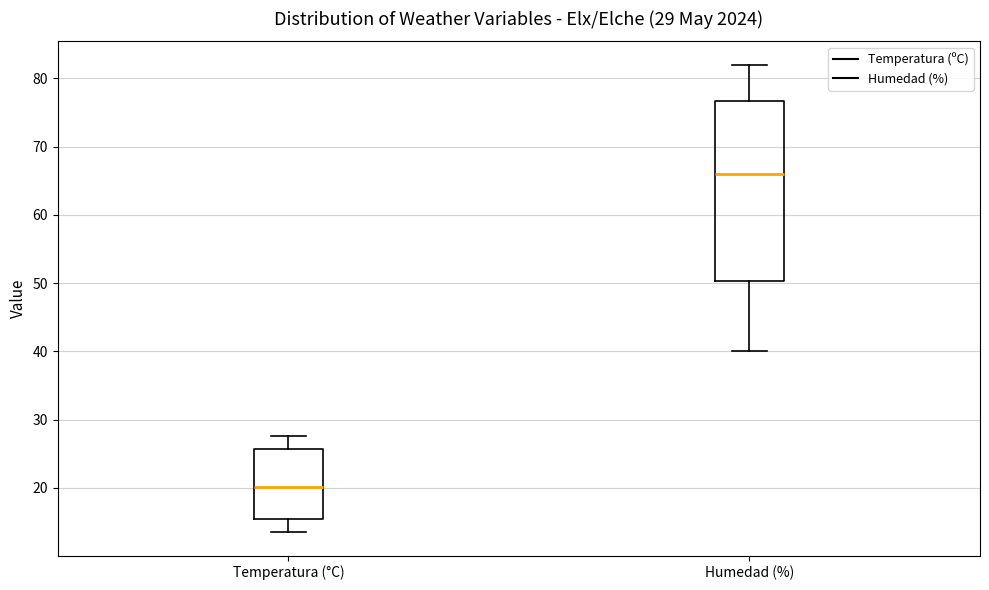

Which box is the tallest, from its lower edge to its upper edge?

Humedad (%)